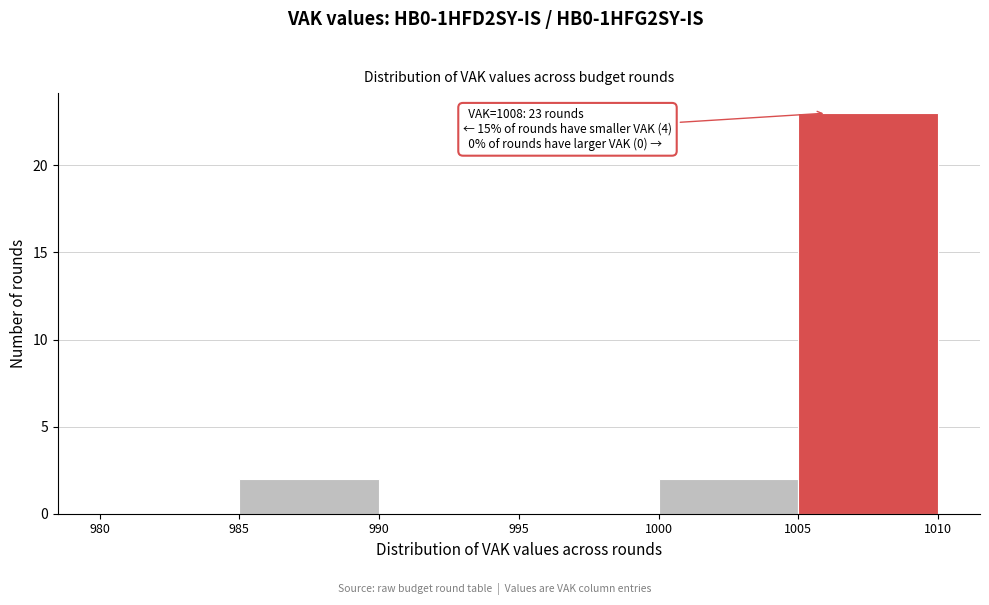

Over which range of the x-axis is the bar tallest?

1005 to 1010